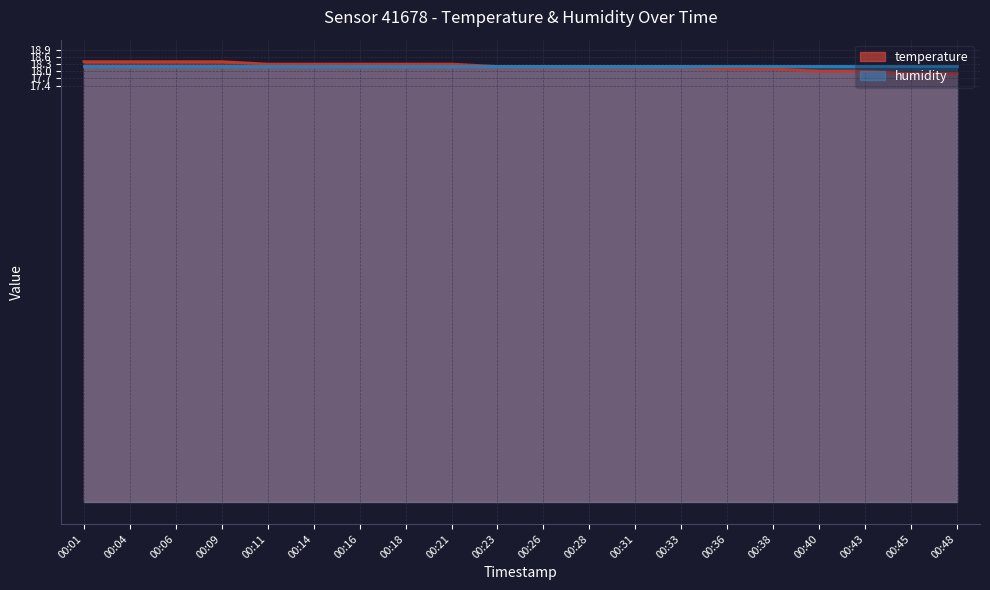

The chart shows a value of 26.9 at 00:43. True or false?

False